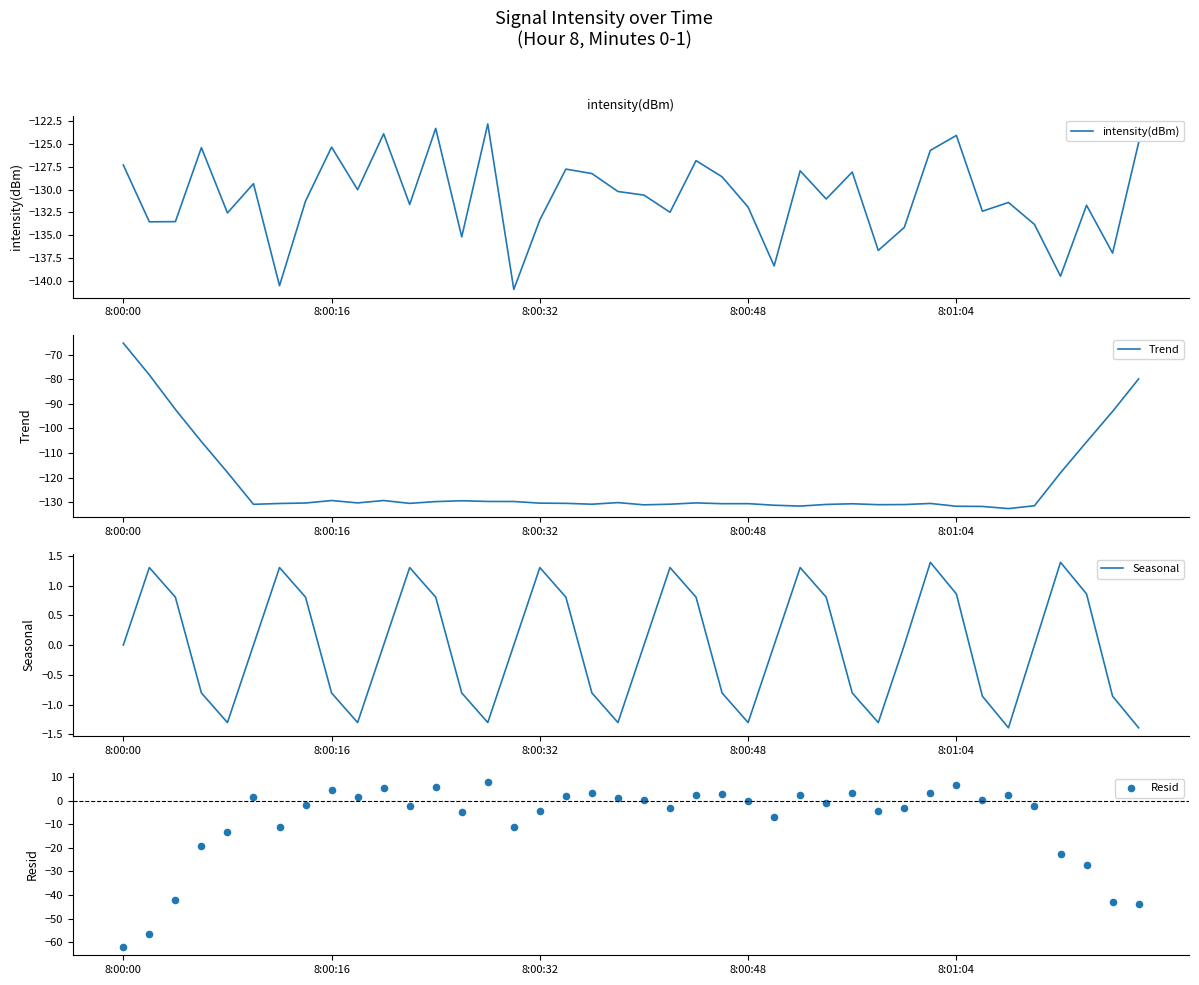

At how many categories does at least one series exceed -84?

40